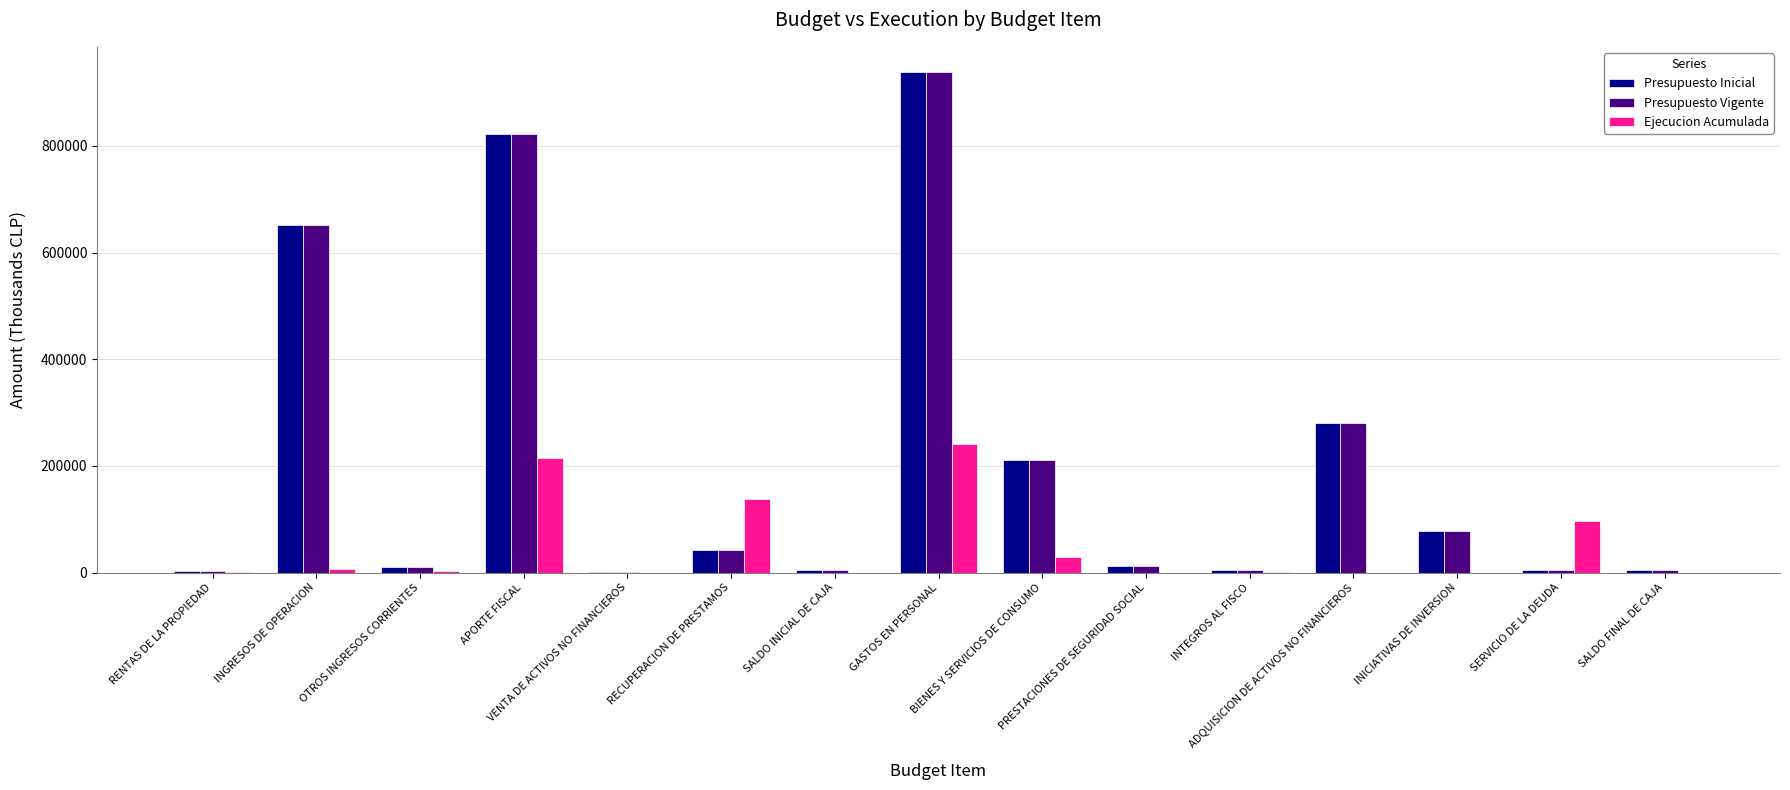

What is the maximum value for Presupuesto Vigente?

938632